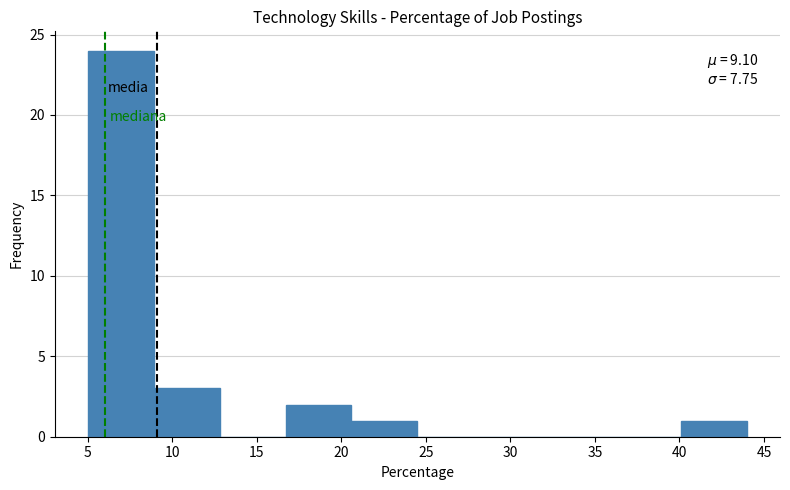

Which range on the x-axis has the tallest bar?

5.0 to 8.9